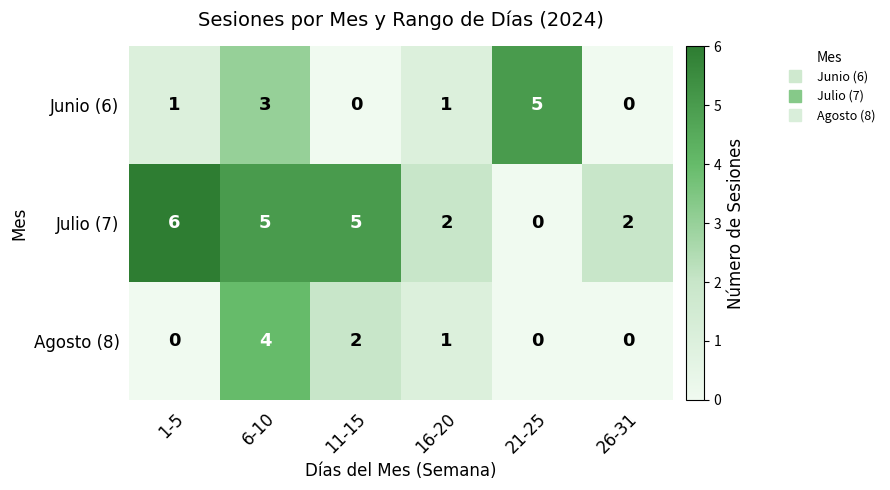

What is the sum of all Agosto (8) values?

7